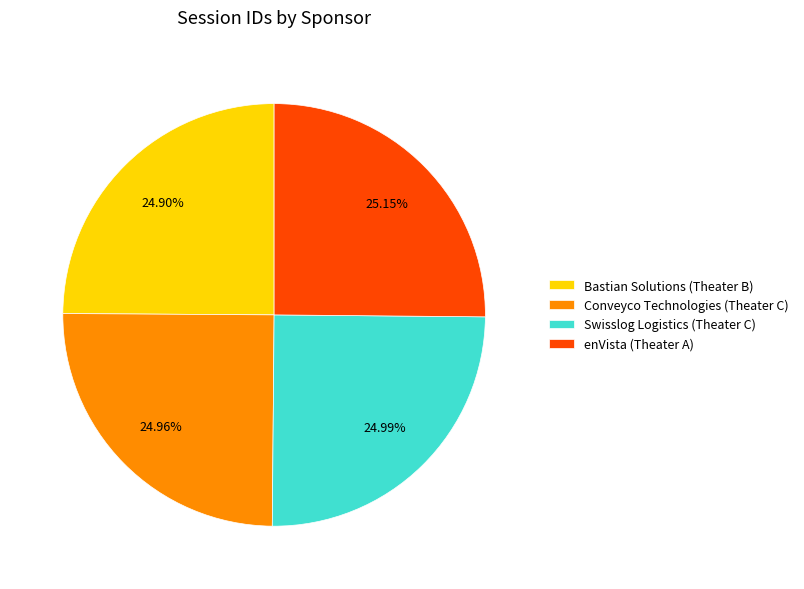

What is the total percentage of enVista (Theater A) and Conveyco Technologies (Theater C)?

50.1%